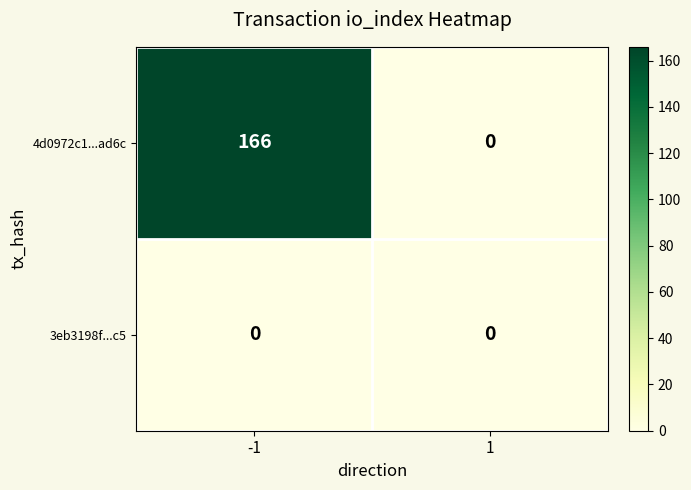

What is the spread (max minus min) of values at -1?

166